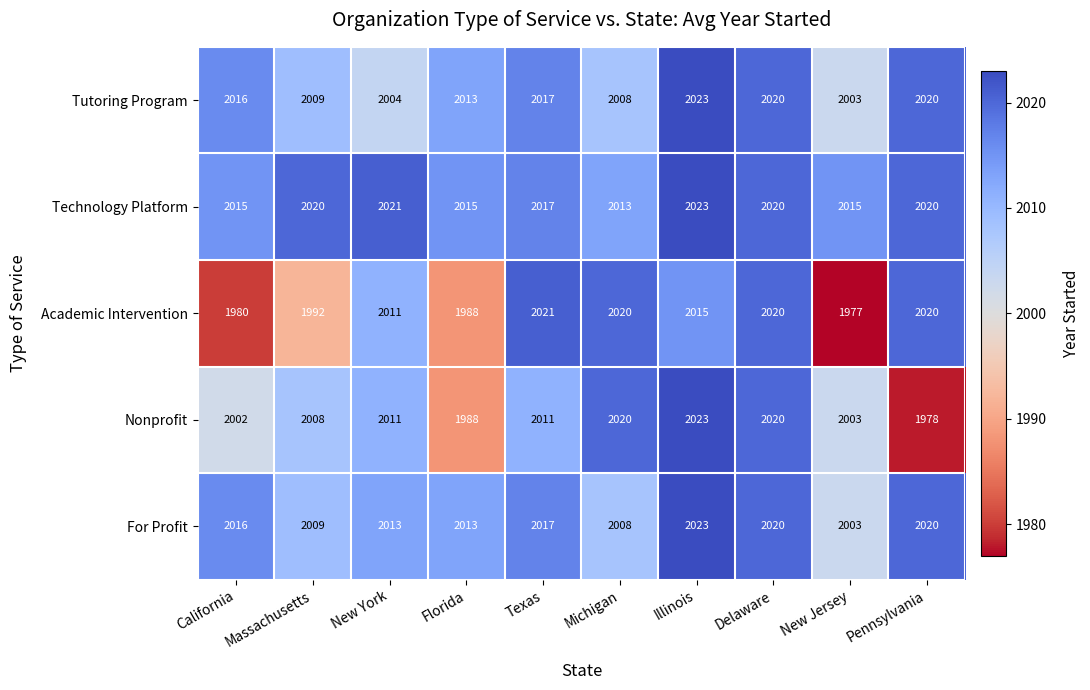

Which series changed the most between Florida and Pennsylvania?

Academic Intervention